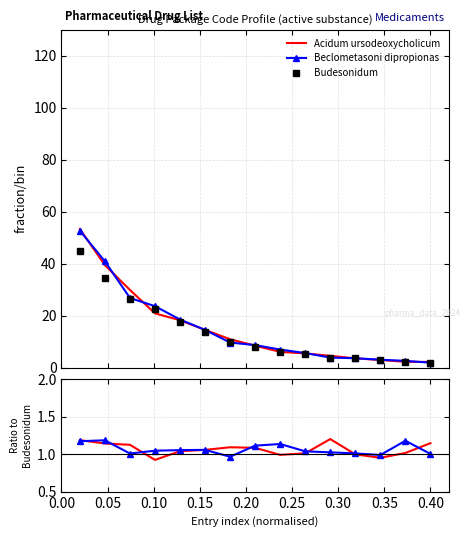

Rank the series at 0.40 from lowest to highest value.

Beclometasoni dipropionas, Acidum ursodeoxycholicum, Budesonidum